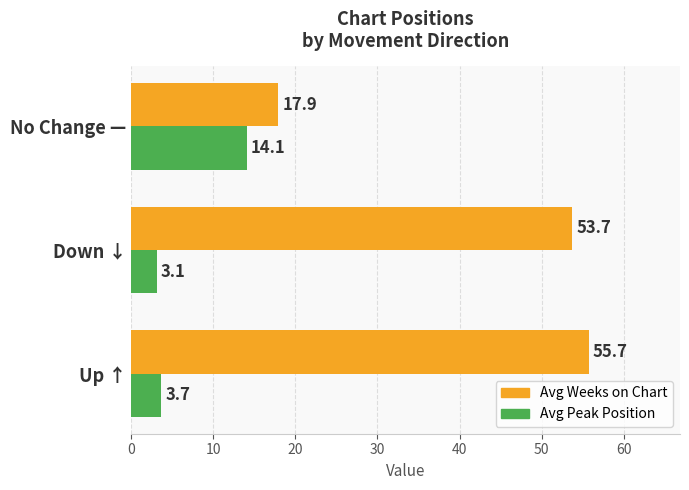

Where is Avg Peak Position nearest to the value 8?

Up ↑